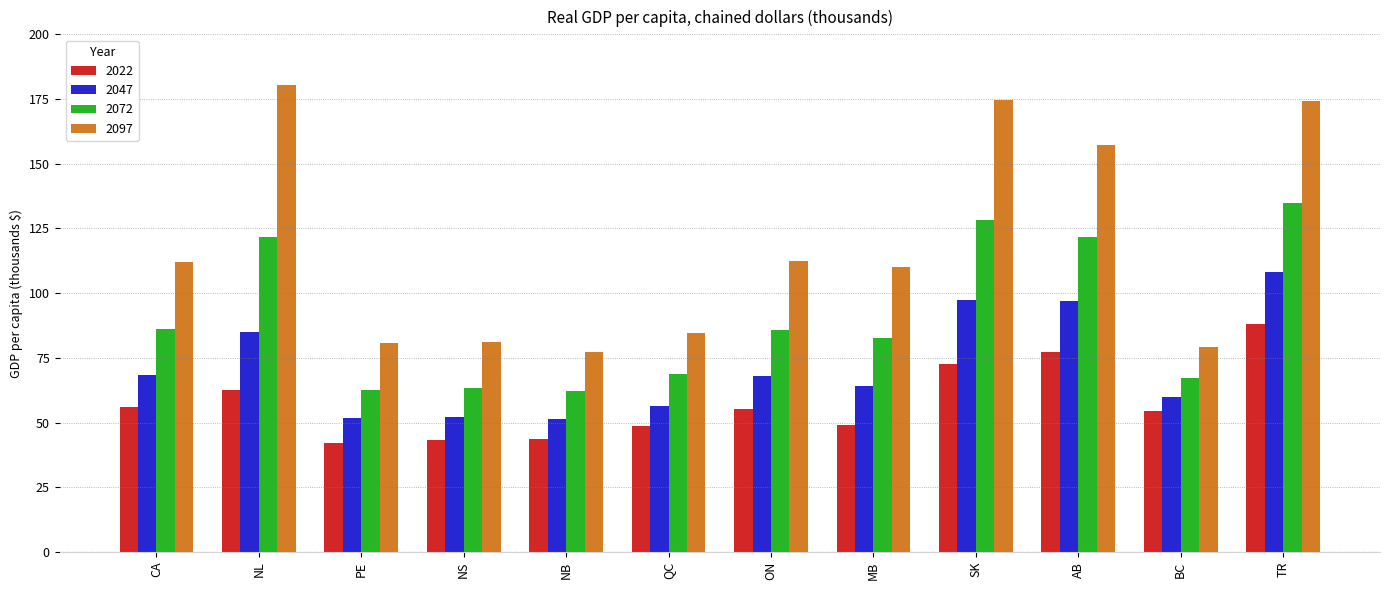

What is the maximum value for 2047?

108.2